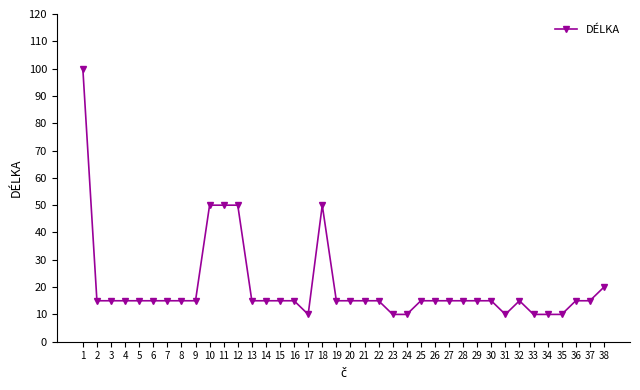

What is the minimum value shown in the chart?

10